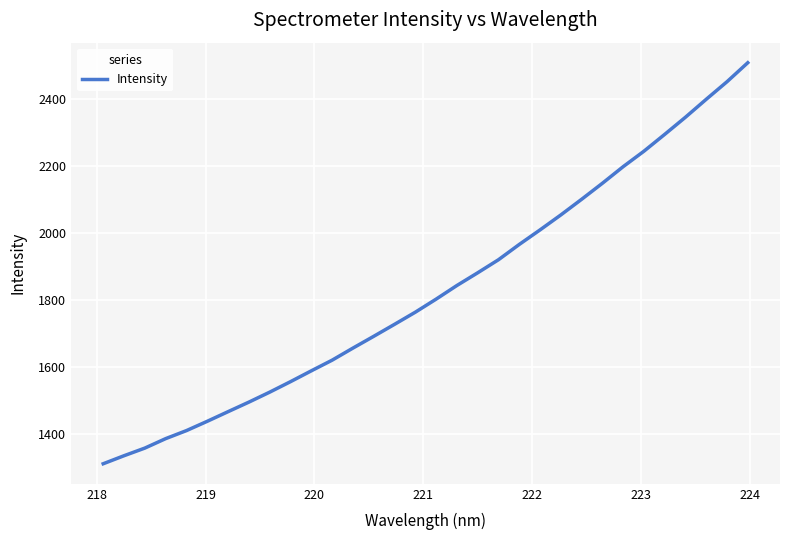

What is the average value?

1826.8